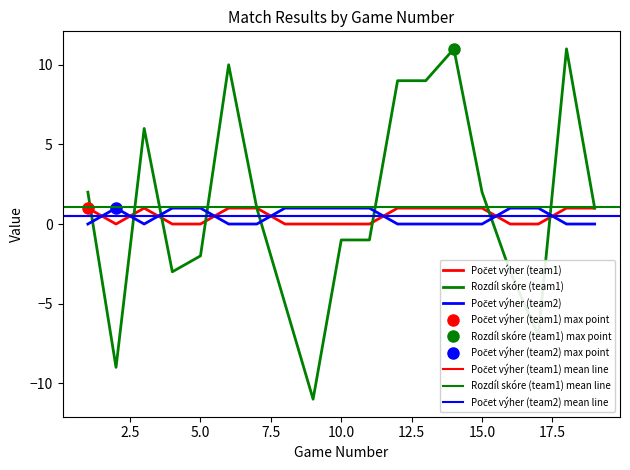

What is the difference between the highest and lowest values at 5?

3